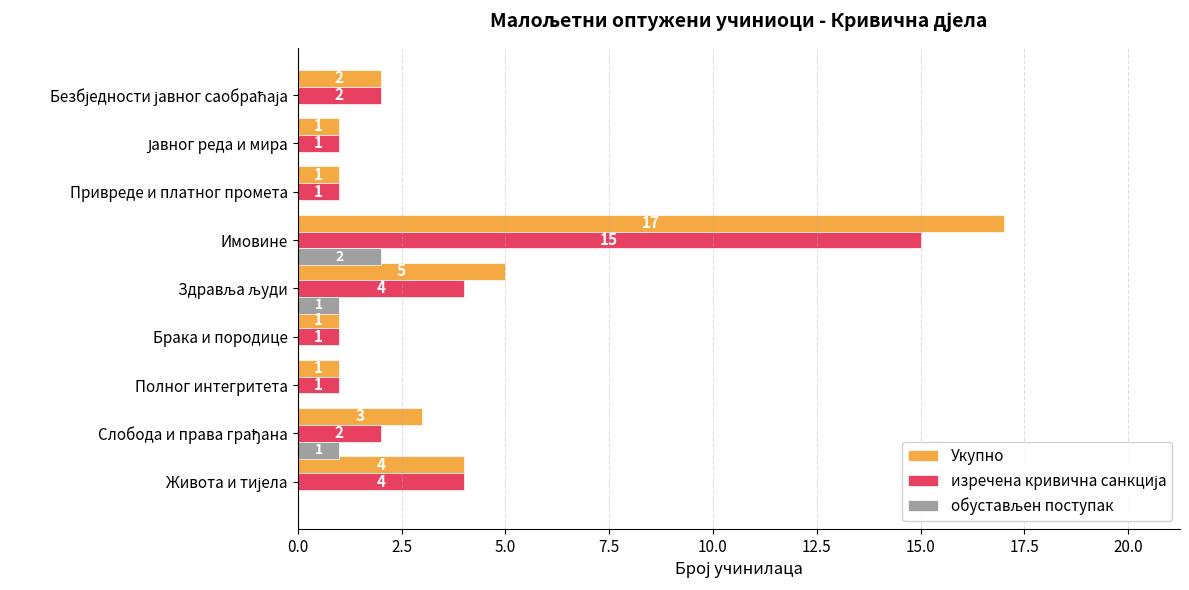

Which series has the largest total across all categories?

Укупно